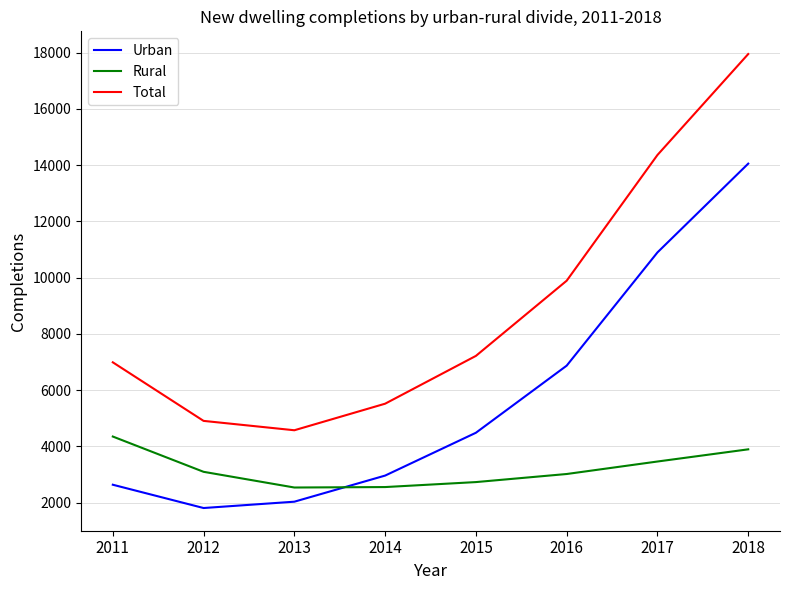

In Urban, how many points are lower than both neighbors (excluding endpoints)?

1